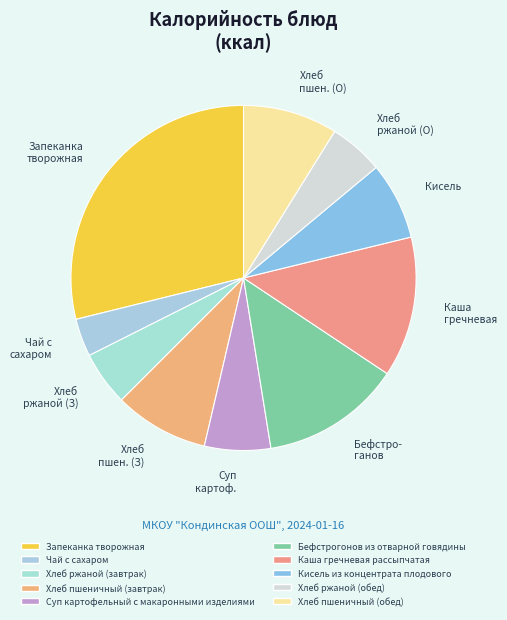

Between Чай с сахаром and Хлеб ржаной (З), which is larger?

Хлеб ржаной (З)